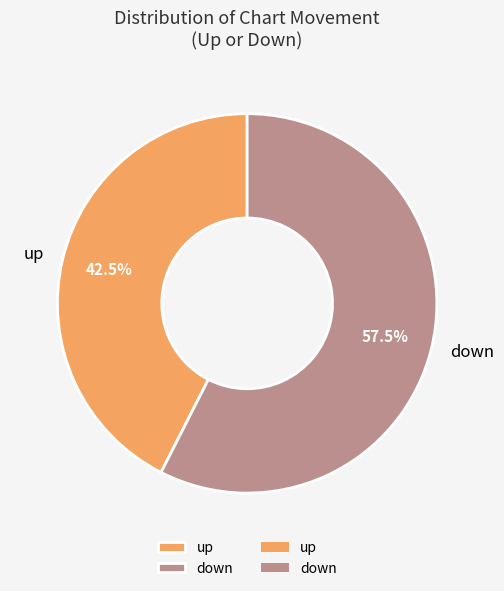

What is the ratio of the value at up to the value at down?

0.7